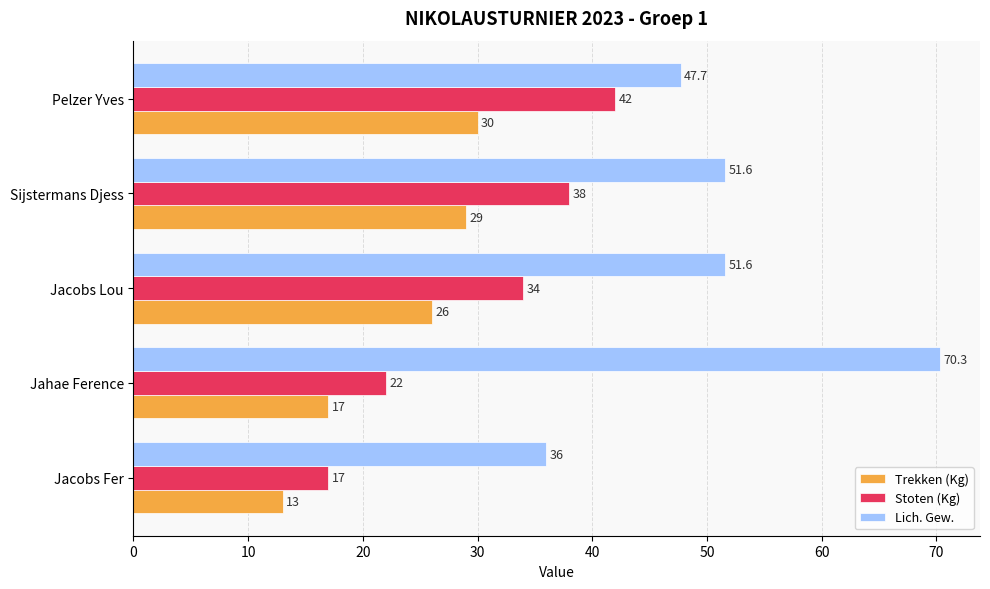

Is it true that Trekken (Kg) equals 3.9 at Jahae Ference?

False